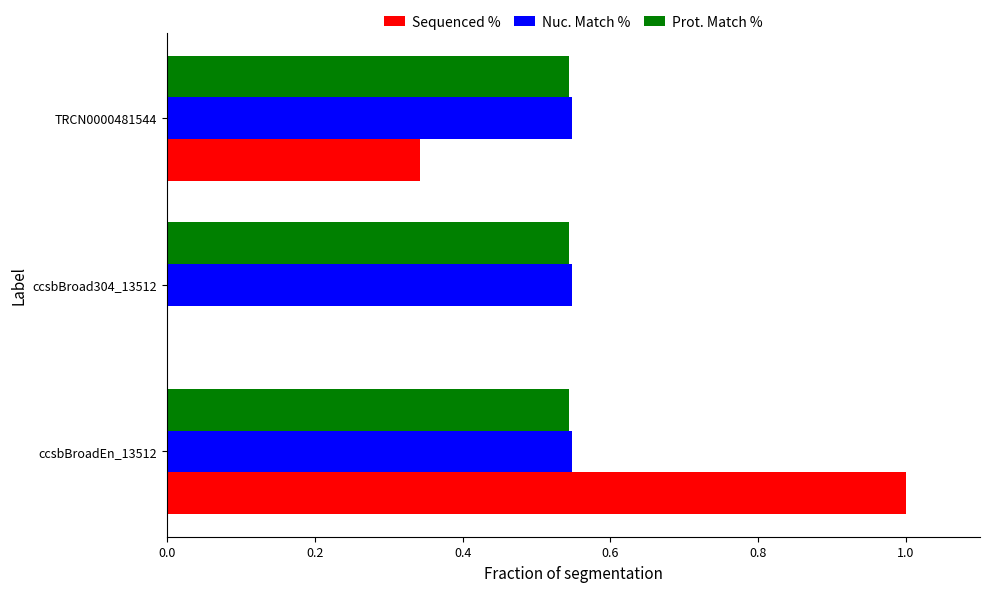

What is the sum of all Prot. Match % values?

1.6